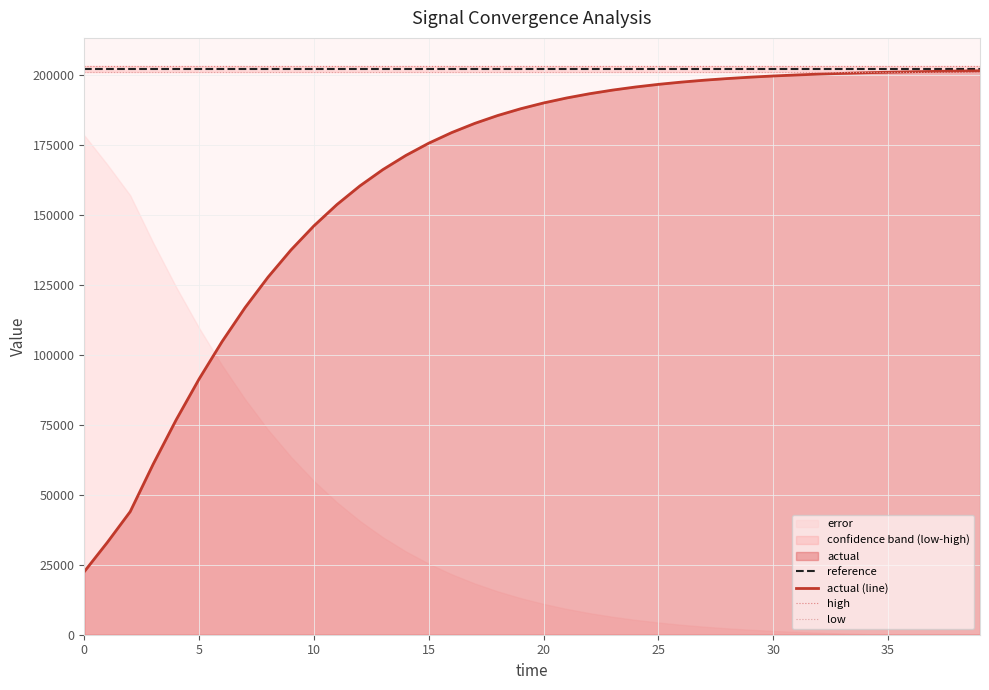

Which series has the largest total across all categories?

high